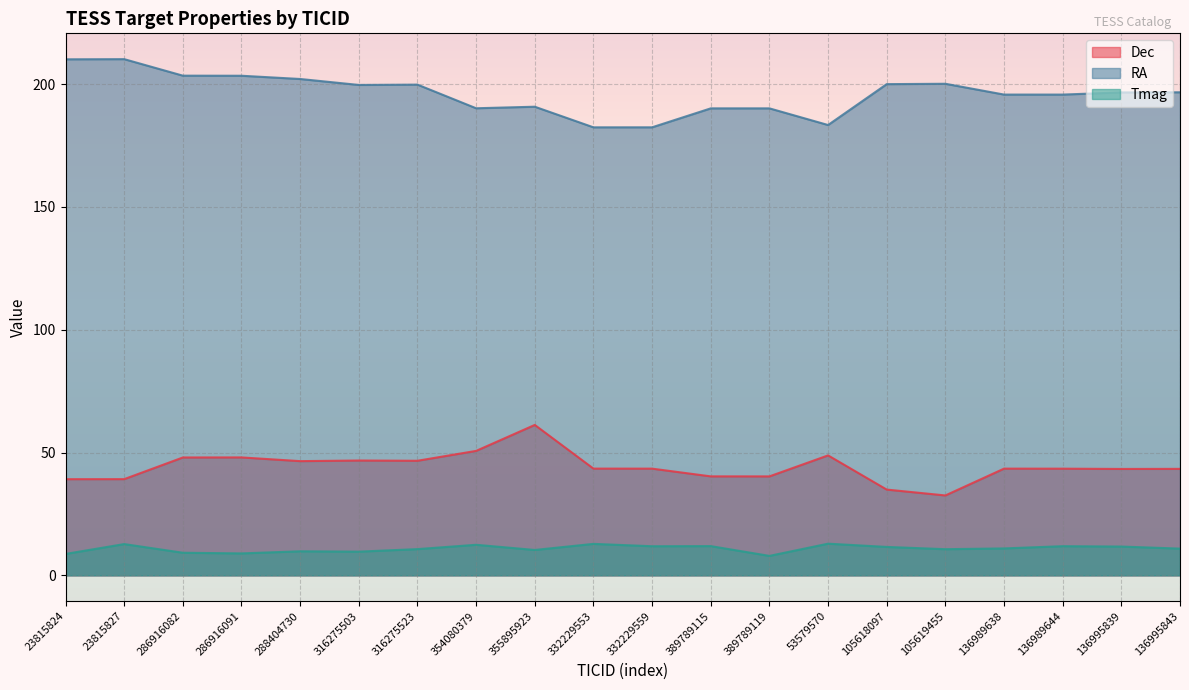

Rank the series at 286916091 from highest to lowest value.

RA, Dec, Tmag